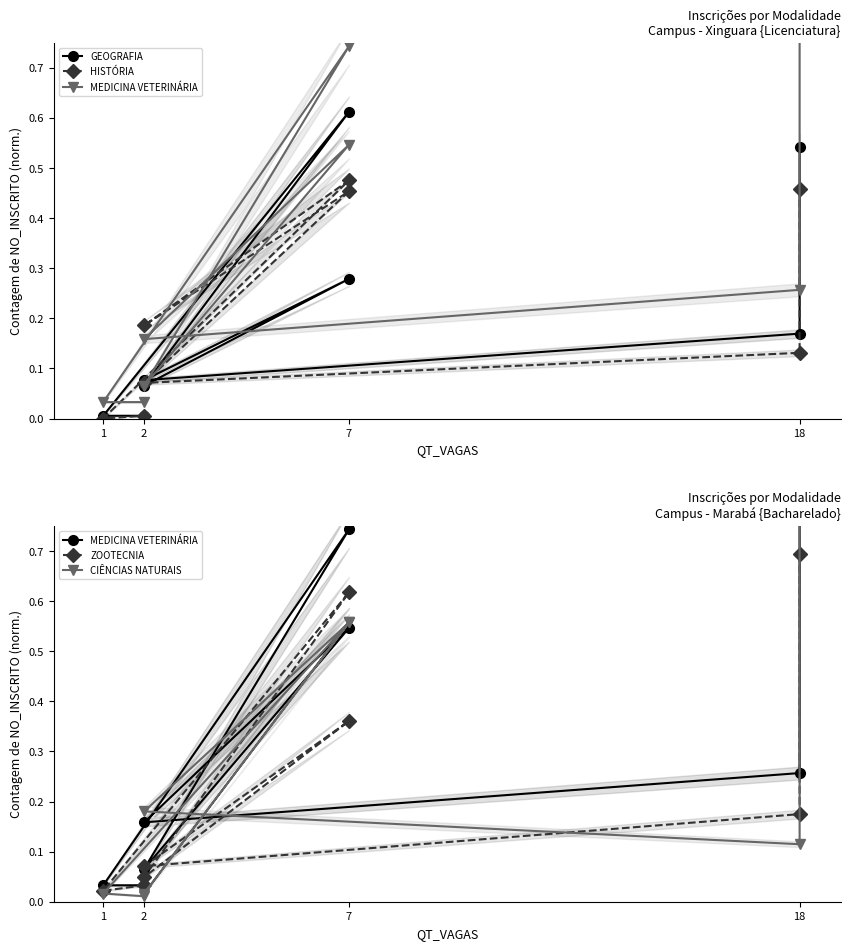

How many intersections are there between ZOOTECNIA and HISTÓRIA?

1